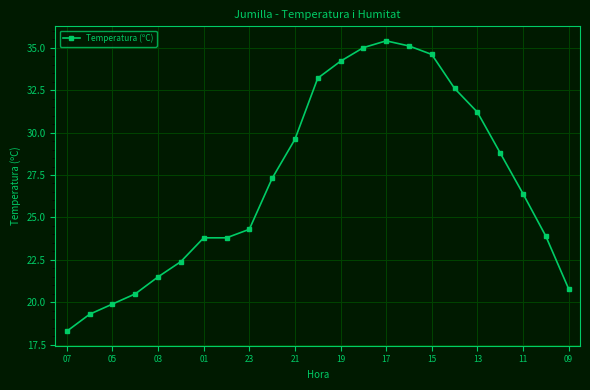

What is the sum of all values?

621.9